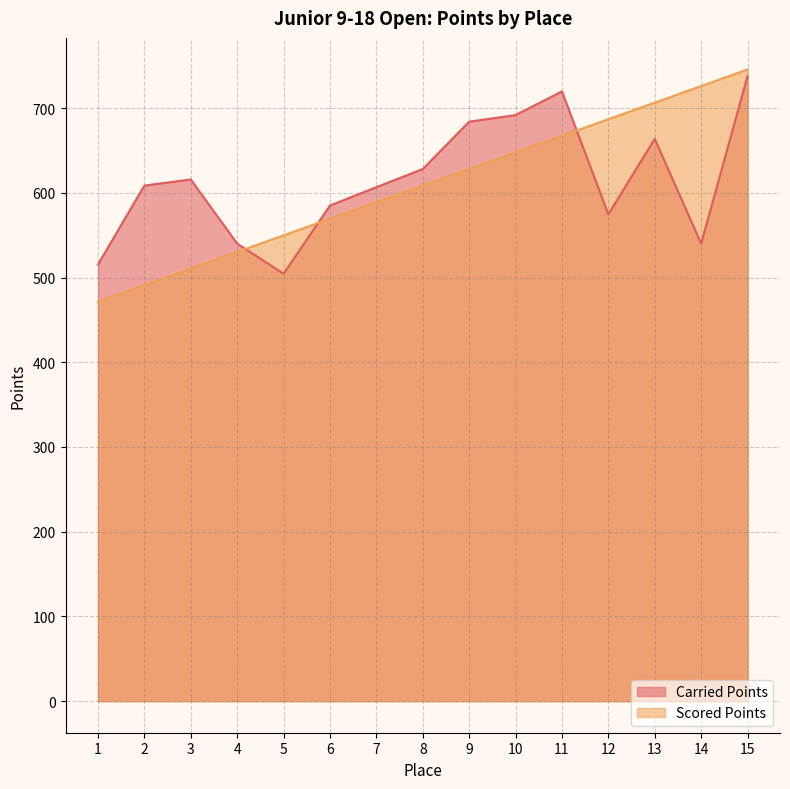

Reading left to right, extract all data points from this chart.

Carried Points: 1=515.5	2=608.5	3=615.8	4=540.0	5=504.6	6=585.0	7=606.7	8=628.1	9=684.0	10=691.8	11=719.7	12=574.6	13=663.7	14=540.0	15=737.7
Scored Points: 1=471.5	2=491.1	3=510.6	4=530.2	5=549.8	6=569.4	7=589.0	8=608.5	9=628.1	10=647.7	11=667.3	12=686.9	13=706.4	14=726.0	15=745.6